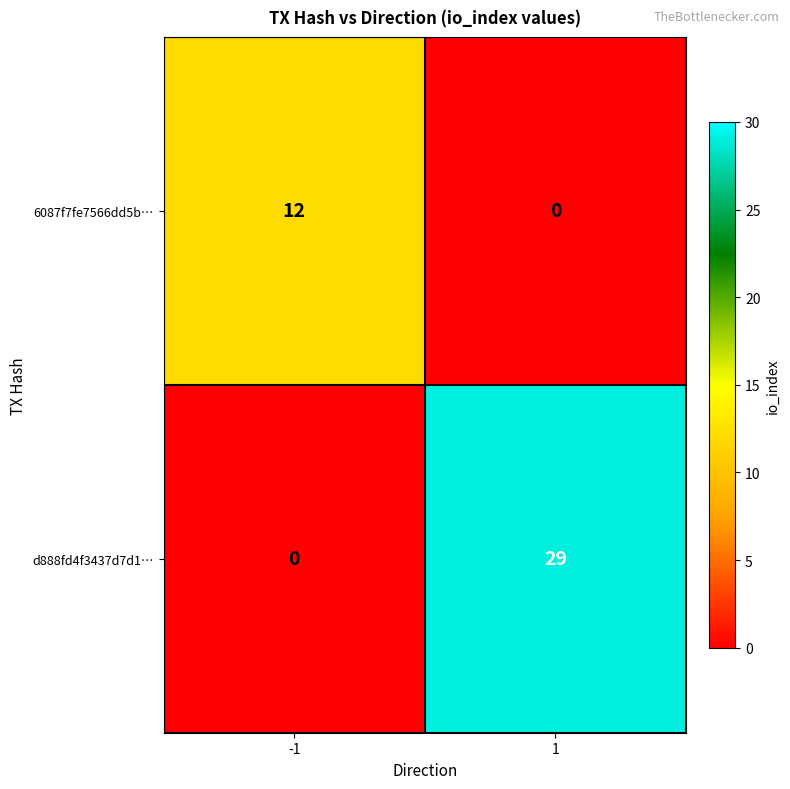

How many series are shown in this chart?

2